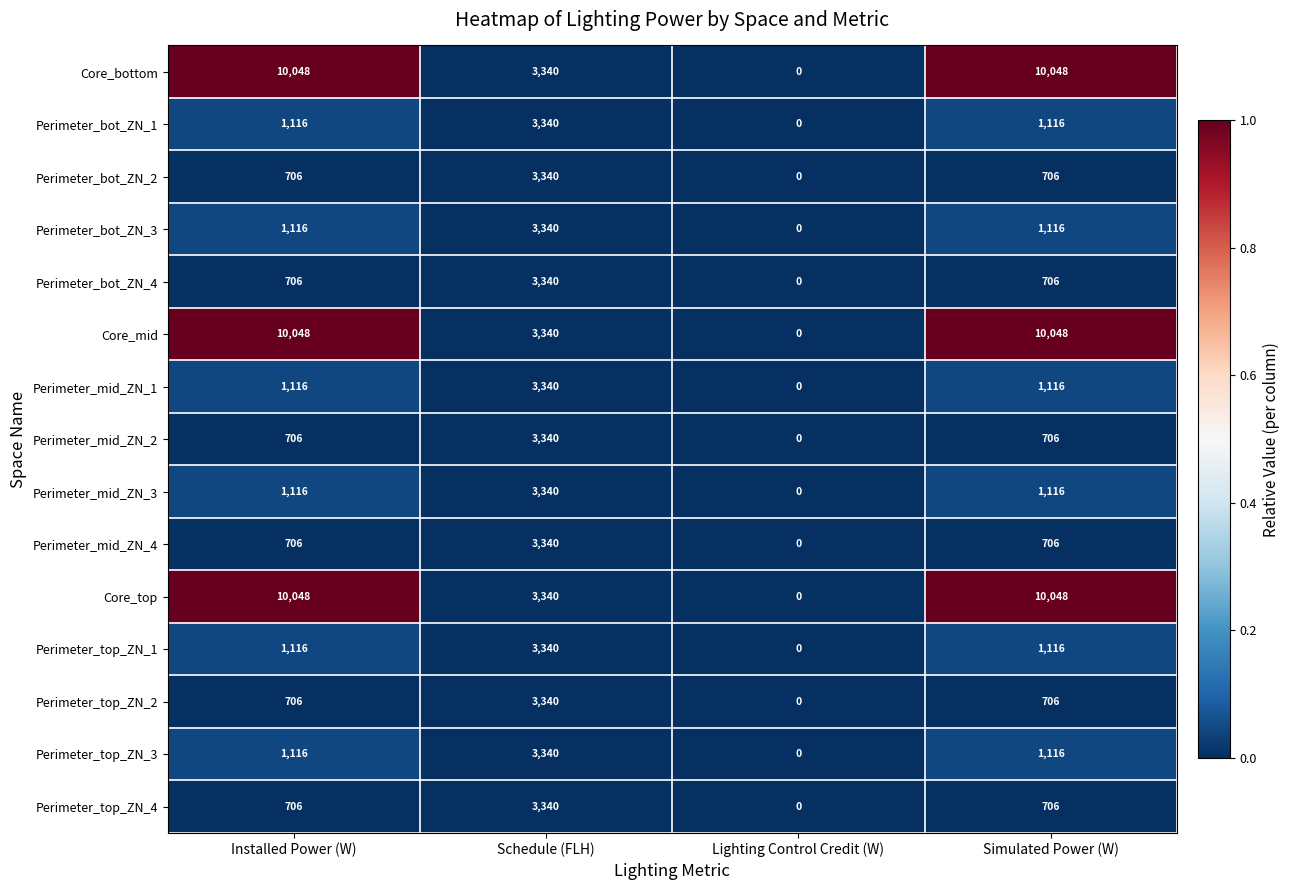

What is the difference between the highest and lowest values at Simulated Power (W)?

9342